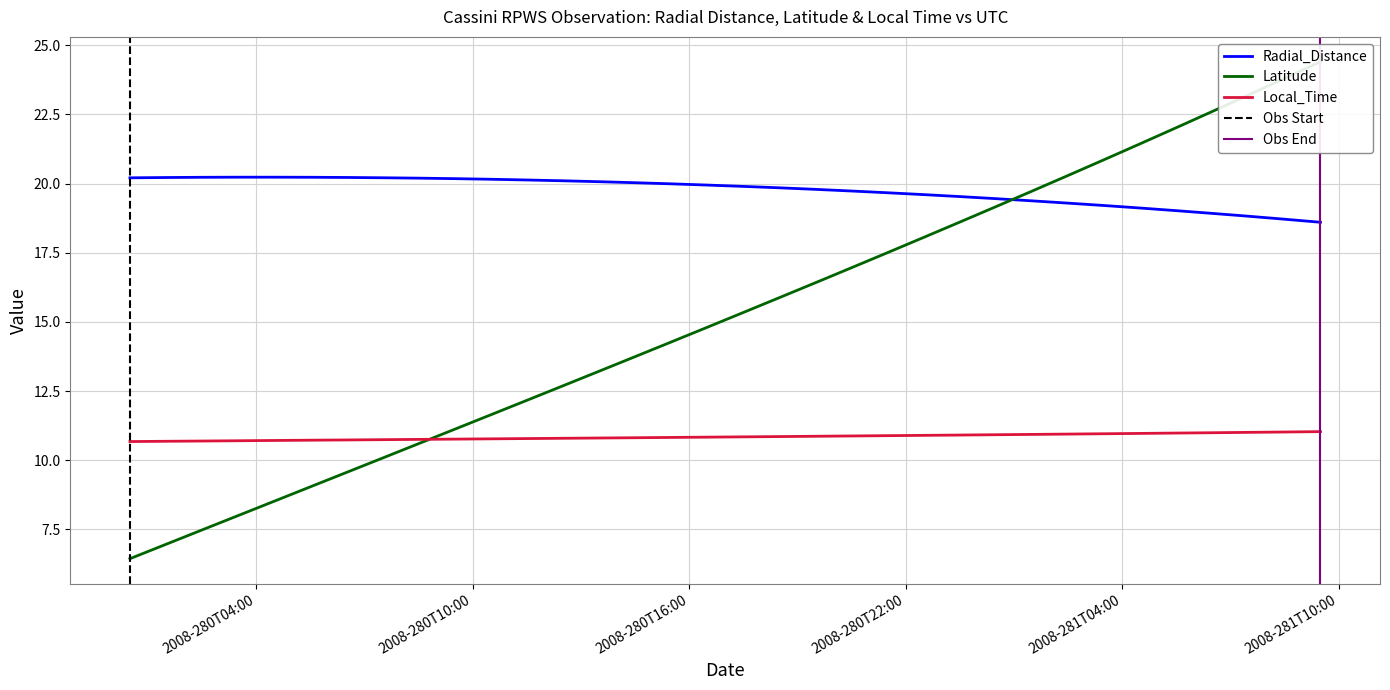

Between 2008-281T01:30 and 2008-281T09:30, which is larger?

2008-281T01:30